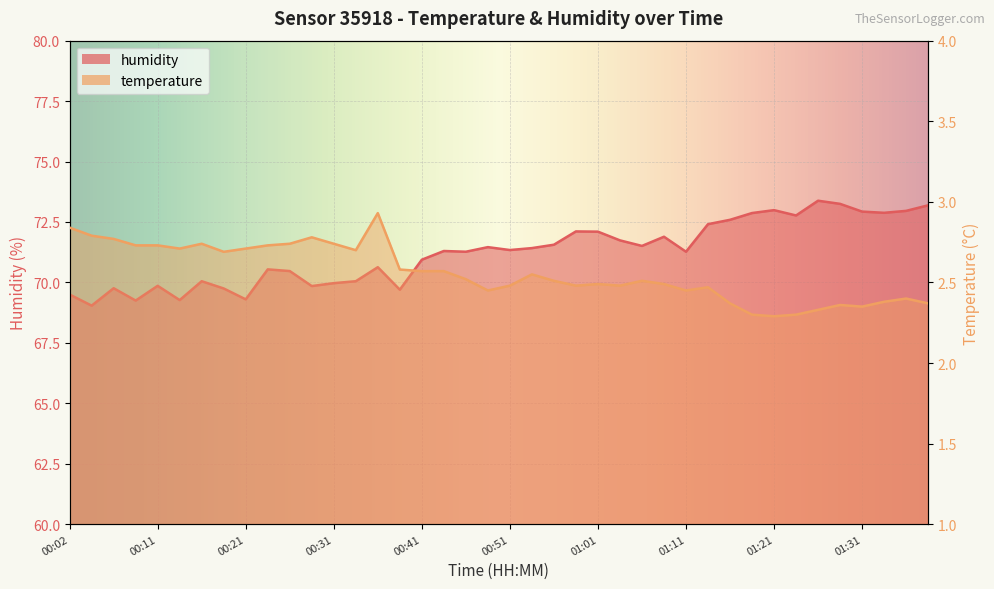

Count the temperature values in the range 2 to 3.

40